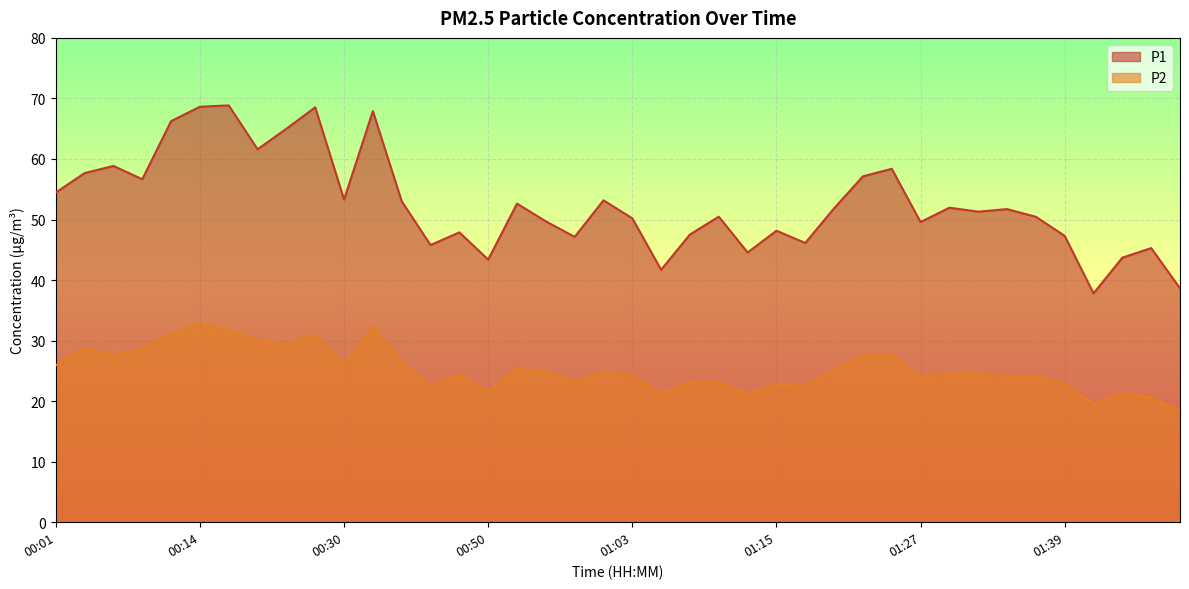

Reading left to right, what are all the values shown in this chart?

P1: 54.5	57.7	58.9	56.6	66.2	68.6	68.8	61.6	65.0	68.5	53.3	67.9	53.0	45.8	47.9	43.4	52.6	49.7	47.1	53.2	50.2	41.7	47.5	50.5	44.5	48.1	46.1	51.9	57.1	58.4	49.6	52.0	51.3	51.7	50.5	47.3	37.8	43.7	45.3	38.6
P2: 25.9	28.6	27.7	28.5	31.2	32.9	31.6	30.1	29.4	31.0	26.1	32.3	26.3	22.6	24.4	21.6	25.4	24.9	23.2	24.8	24.2	21.2	23.2	23.1	21.1	22.8	22.5	25.2	27.5	27.6	24.0	24.6	24.6	24.1	24.1	22.8	19.6	21.2	20.6	18.5